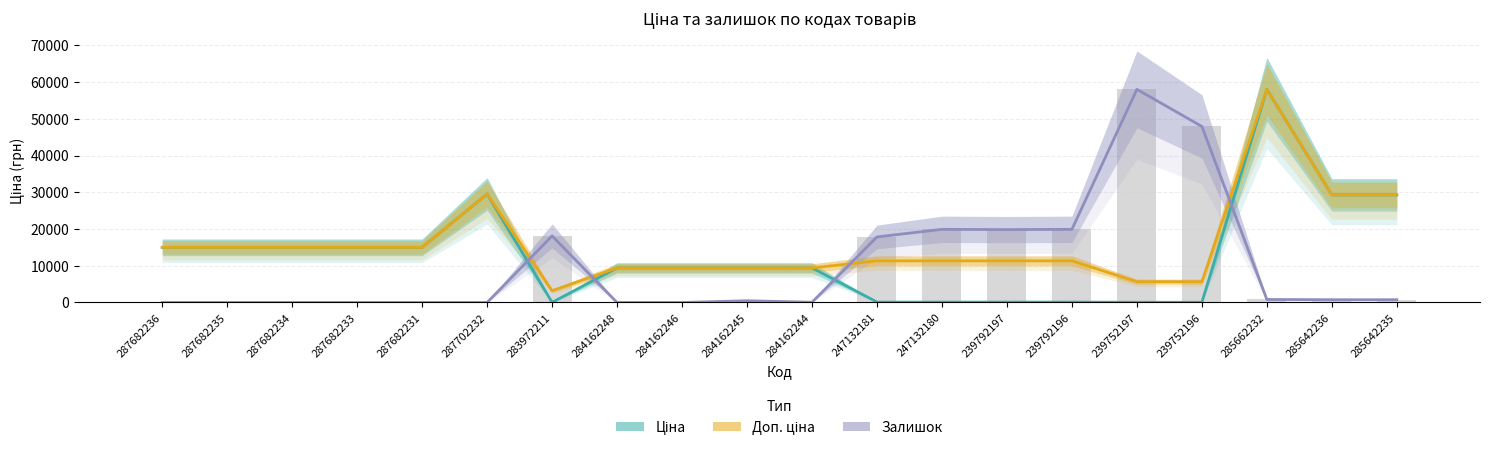

What is the total value across all series at 239752196?

101605.0